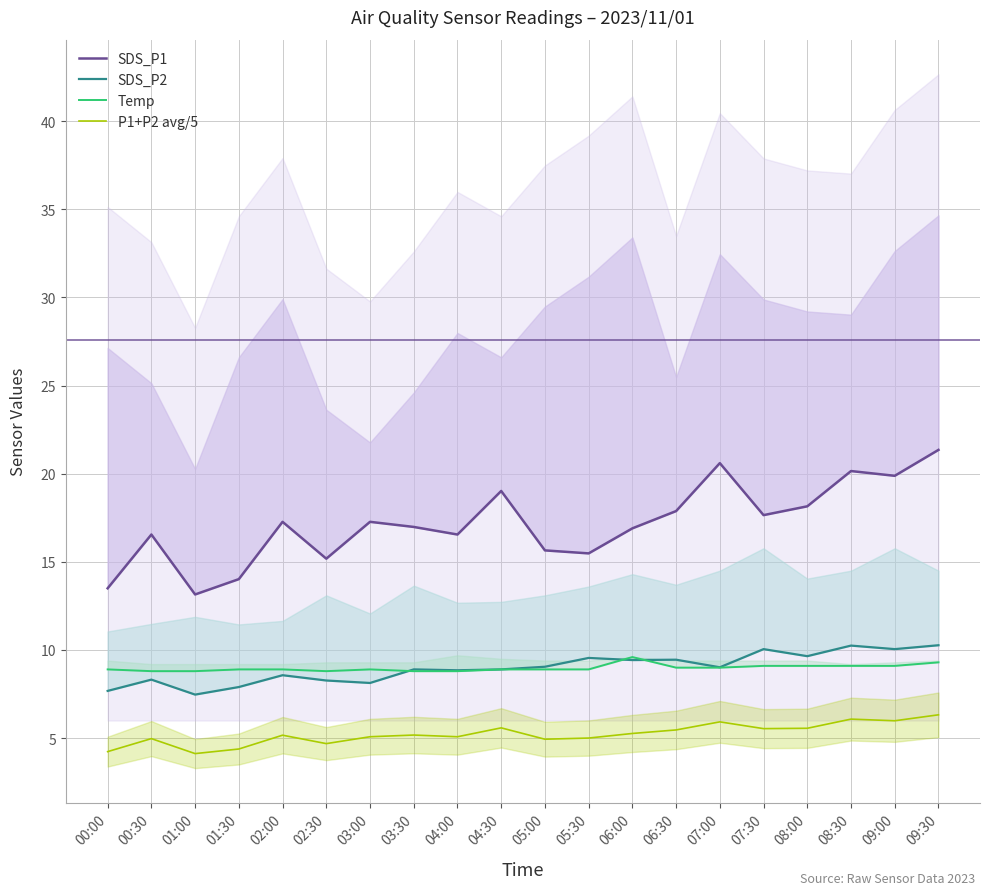

What value does the P1+P2 avg/5 series have at 05:00?

4.9